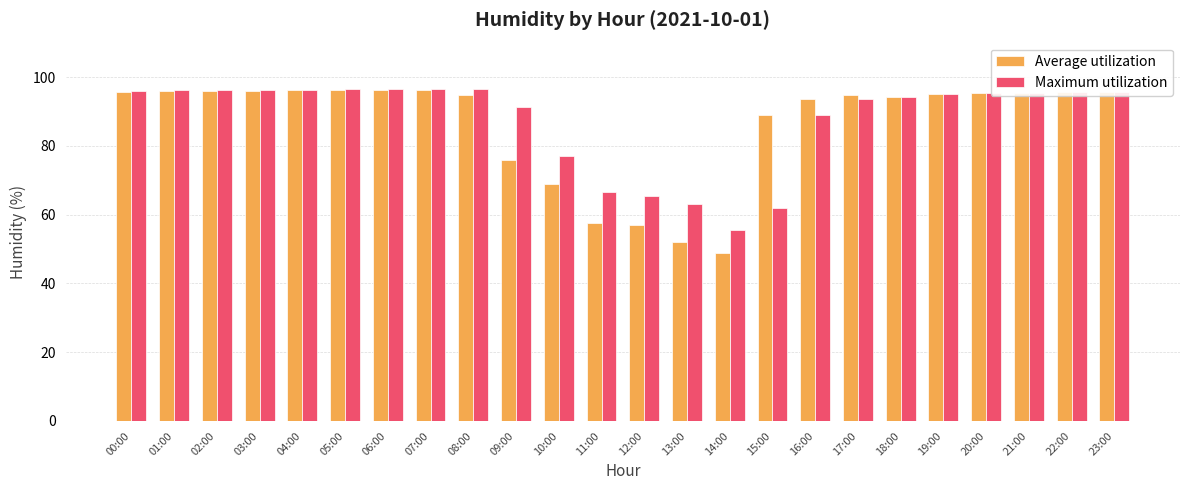

What is the spread (max minus min) of values at 14:00?

6.9